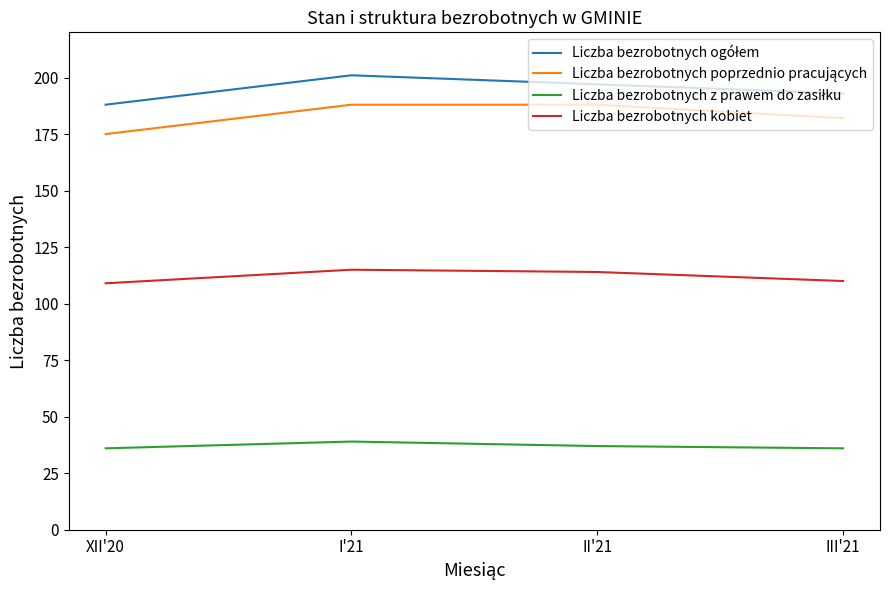

What is the difference between the maximum and minimum values in the Liczba bezrobotnych kobiet series?

6